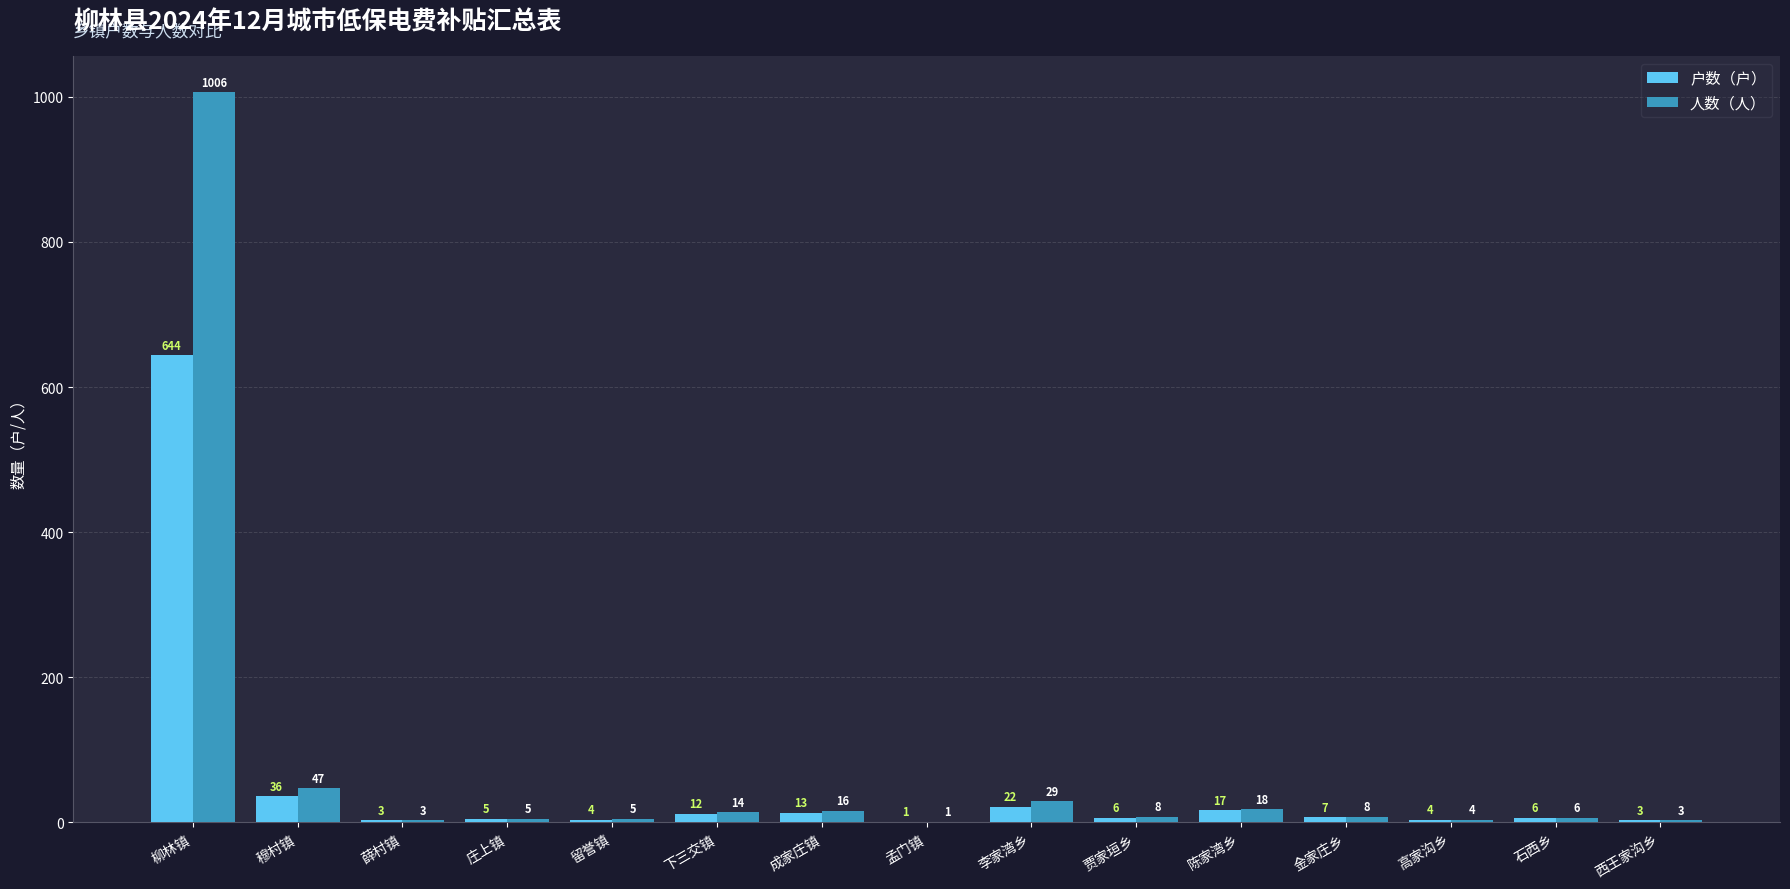

The 户数（户） series shows 200 at 柳林镇. True or false?

False